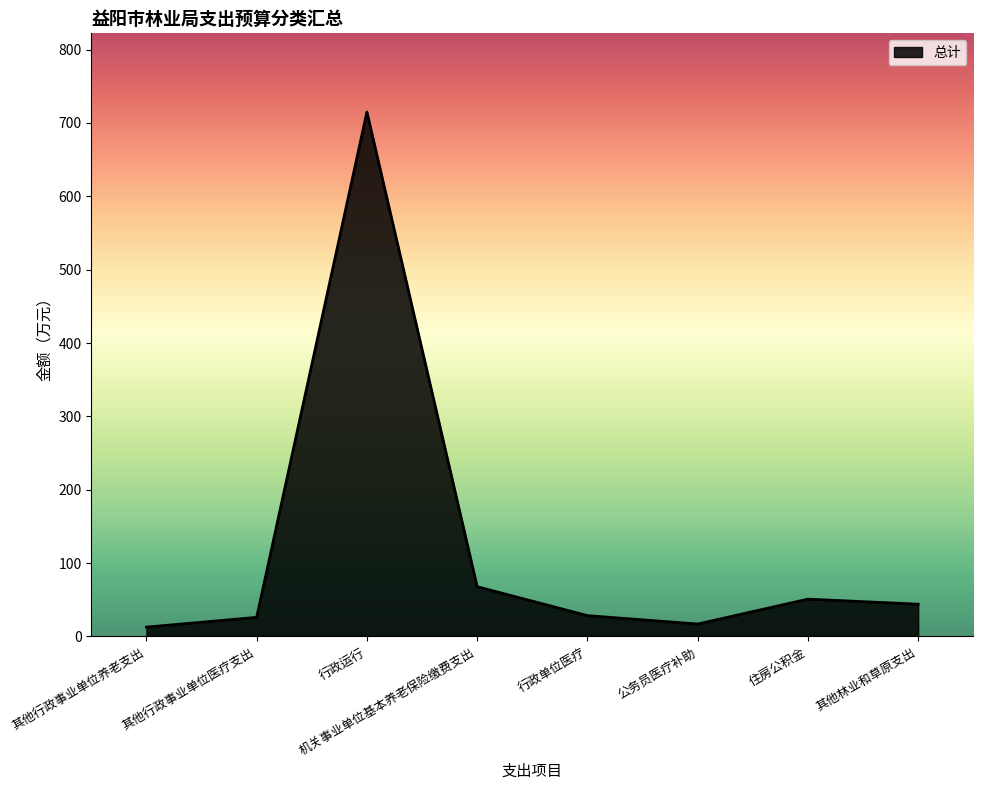

The chart shows a value of 17.6 at 机关事业单位基本养老保险缴费支出. True or false?

False